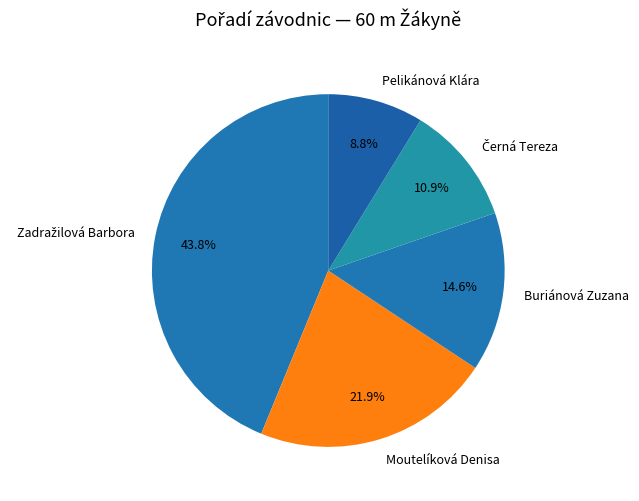

Between Moutelíková Denisa and Pelikánová Klára, which is larger?

Moutelíková Denisa